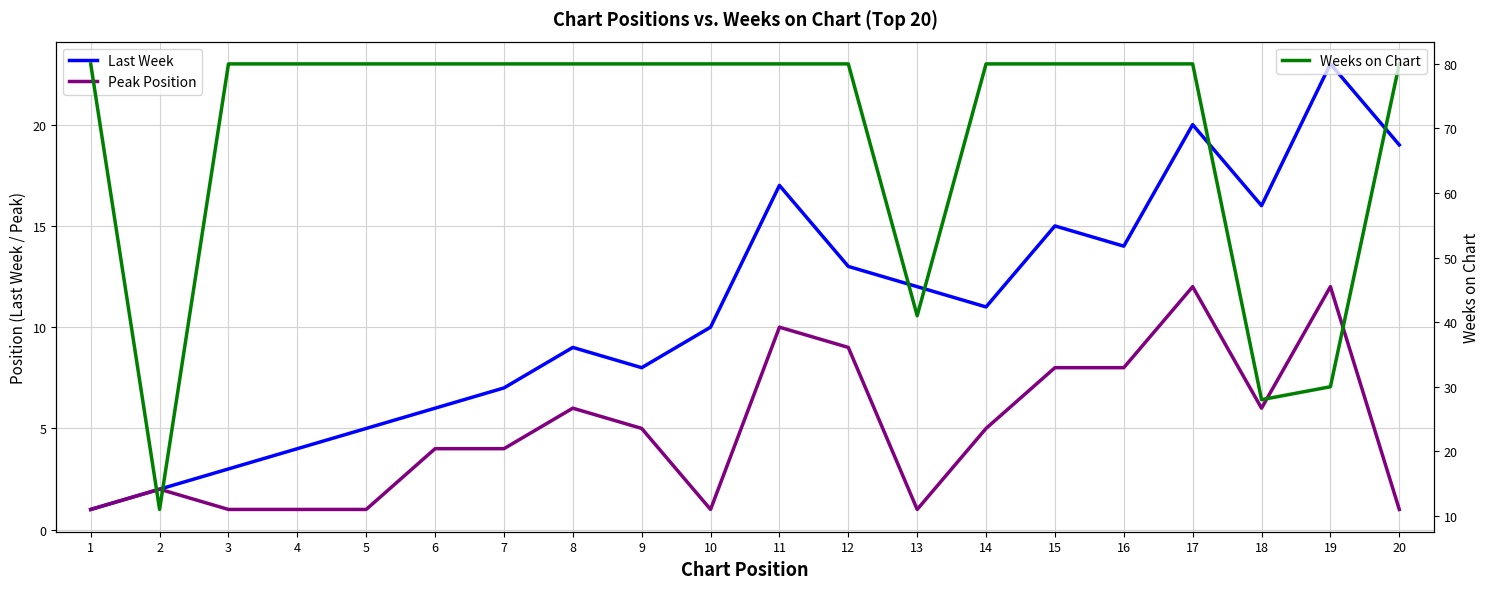

In Peak Position, how many points are lower than both neighbors (excluding endpoints)?

3